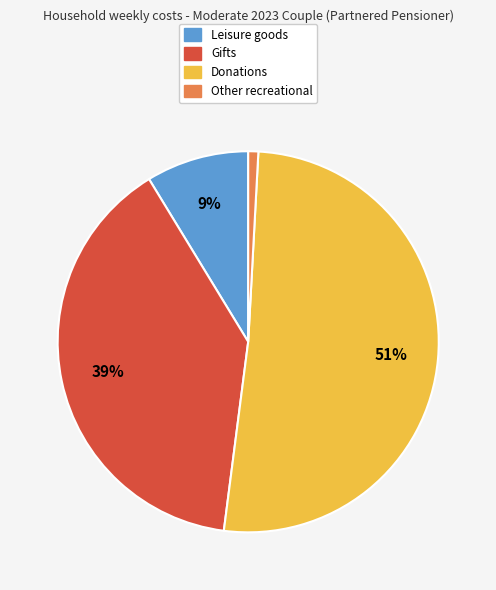

Does any single category account for the majority?

Yes